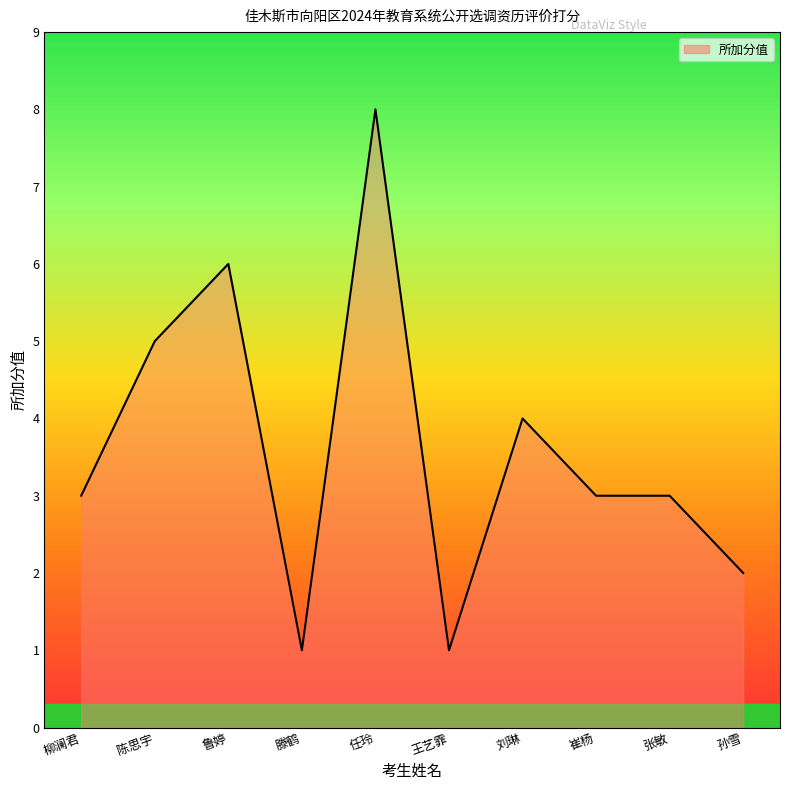

What is the average value?

4